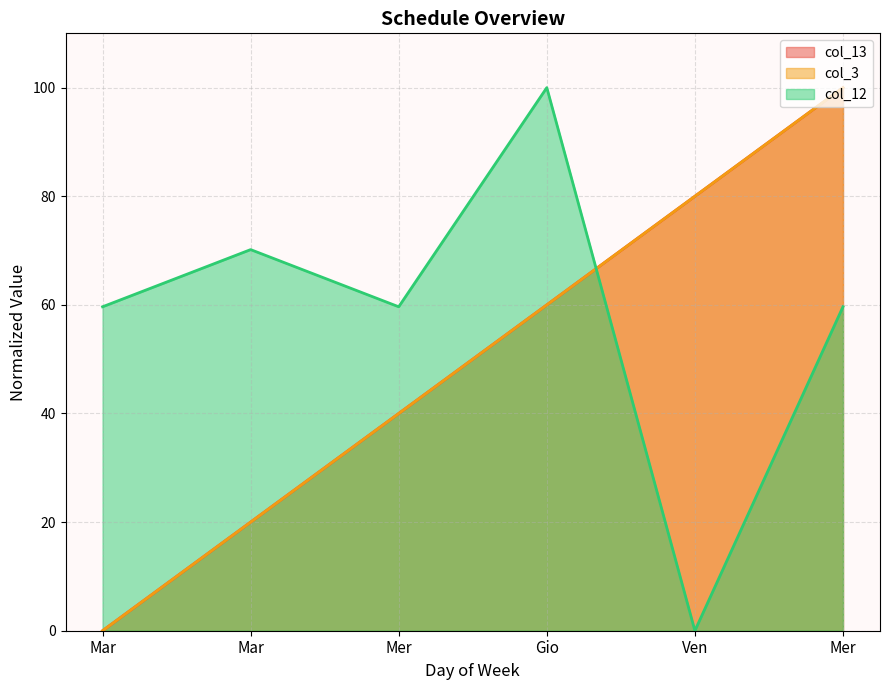

At which category is the sum across all series the highest?

Mer